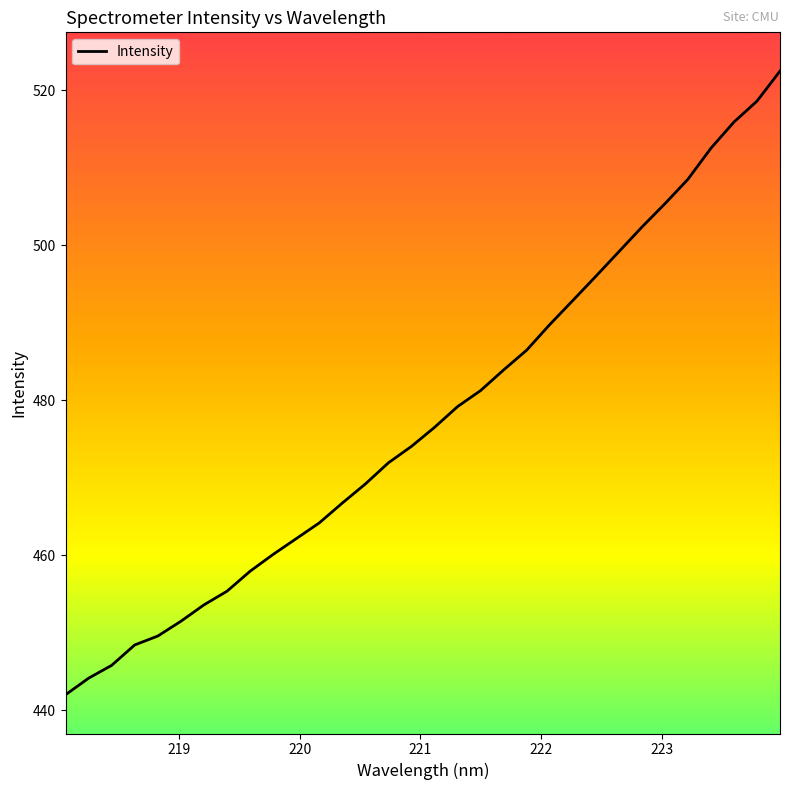

What is the difference between the maximum and minimum values?

80.5